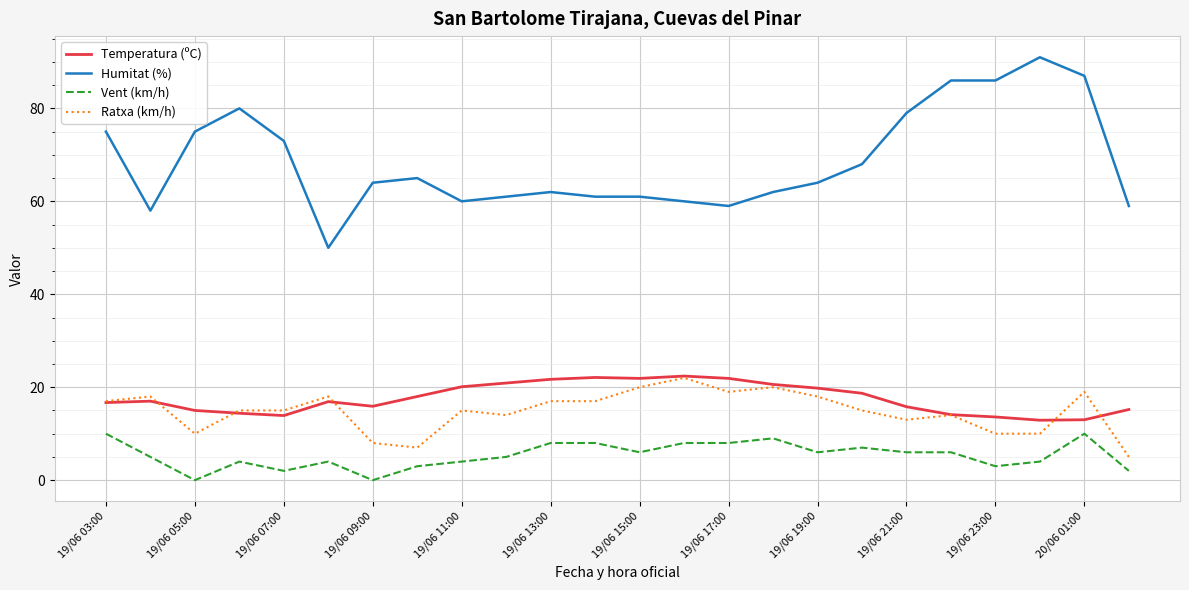

True or false: Vent (km/h) and Ratxa (km/h) intersect in this chart.

False